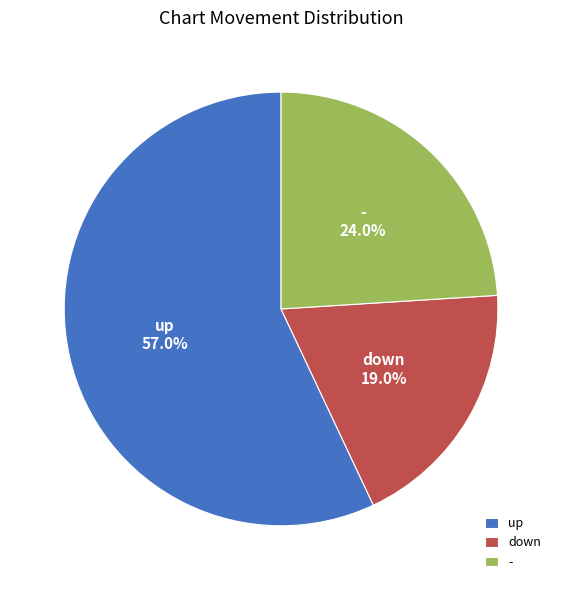

Count the number of slices in the pie.

3